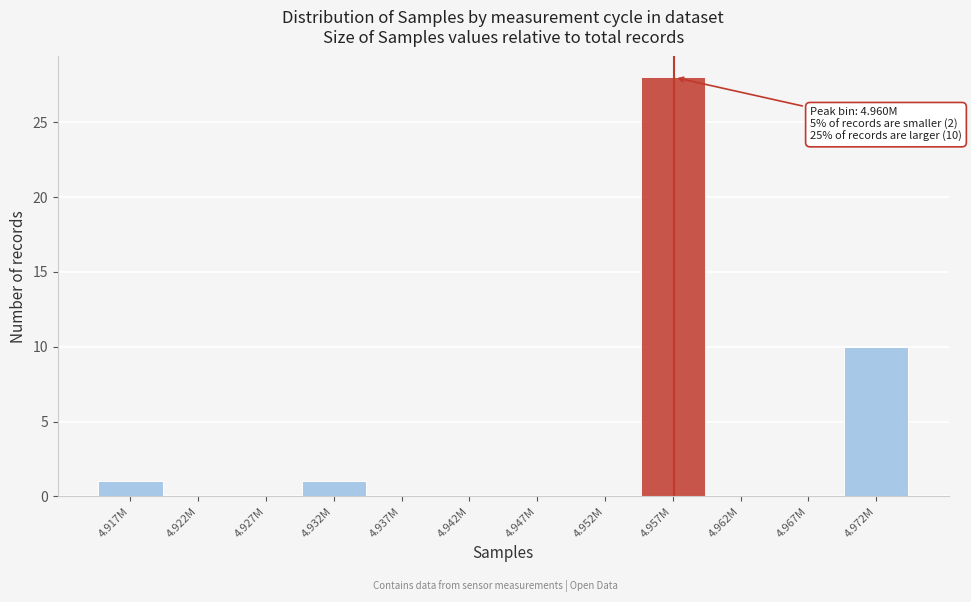

Reading left to right, extract all data points from this chart.

4.917M=1	4.922M=0	4.927M=0	4.932M=1	4.937M=0	4.942M=0	4.947M=0	4.952M=0	4.957M=28	4.962M=0	4.967M=0	4.972M=10